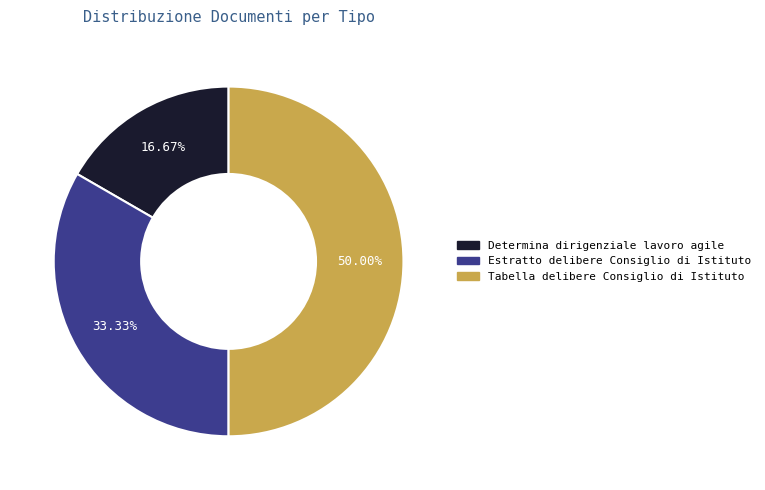

To the nearest percent, what percentage of the pie is Determina dirigenziale lavoro agile?

17%